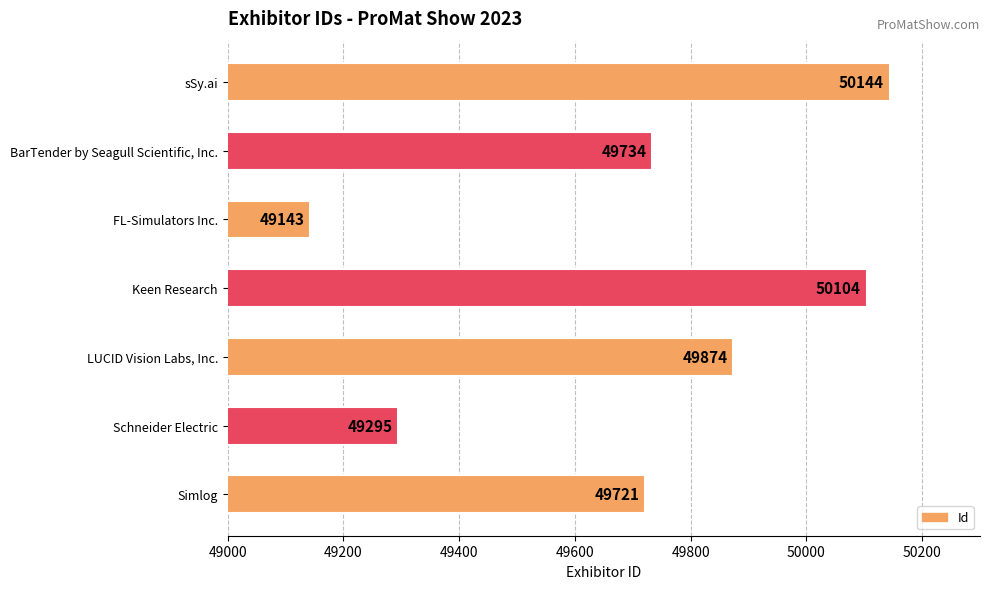

Is it true that the value at FL-Simulators Inc. is 66378?

False